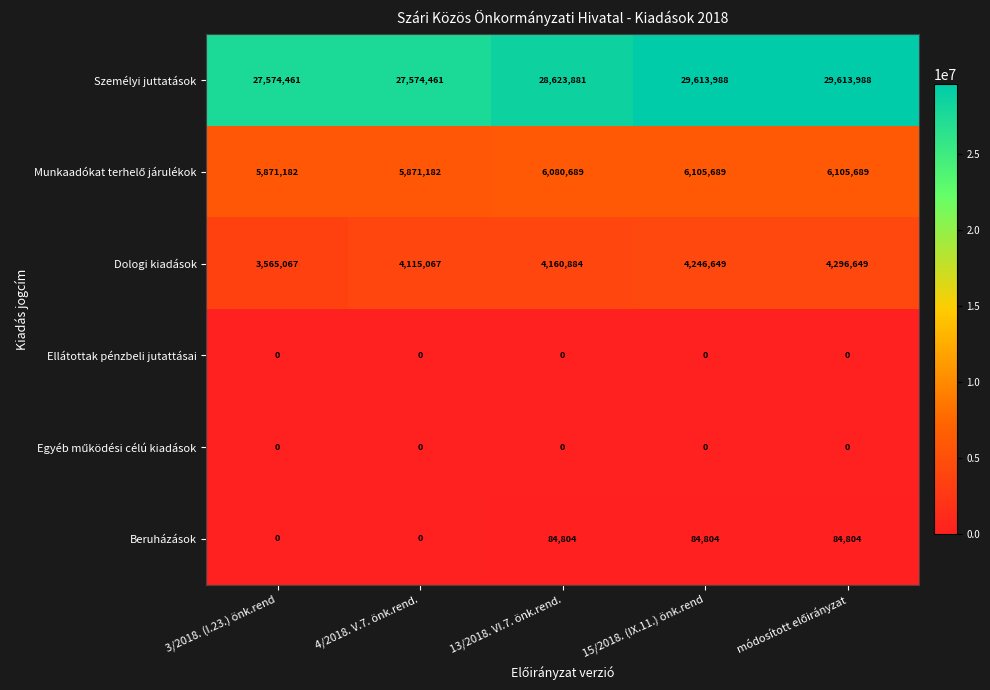

Count the Személyi juttatások values in the range 27574461 to 29613988.

5